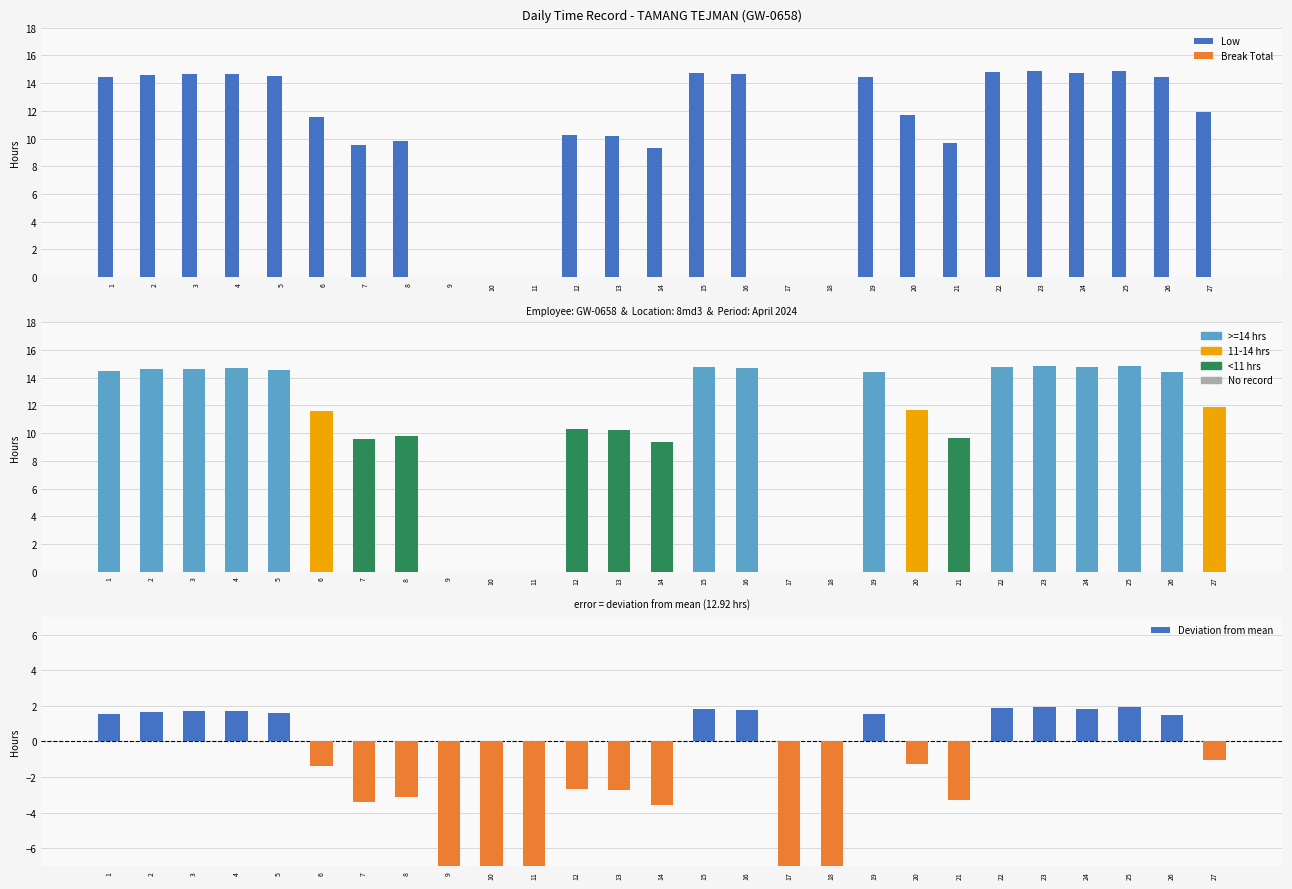

Rank the series by their average value, from highest to lowest.

Low, Break Total, Deviation from mean